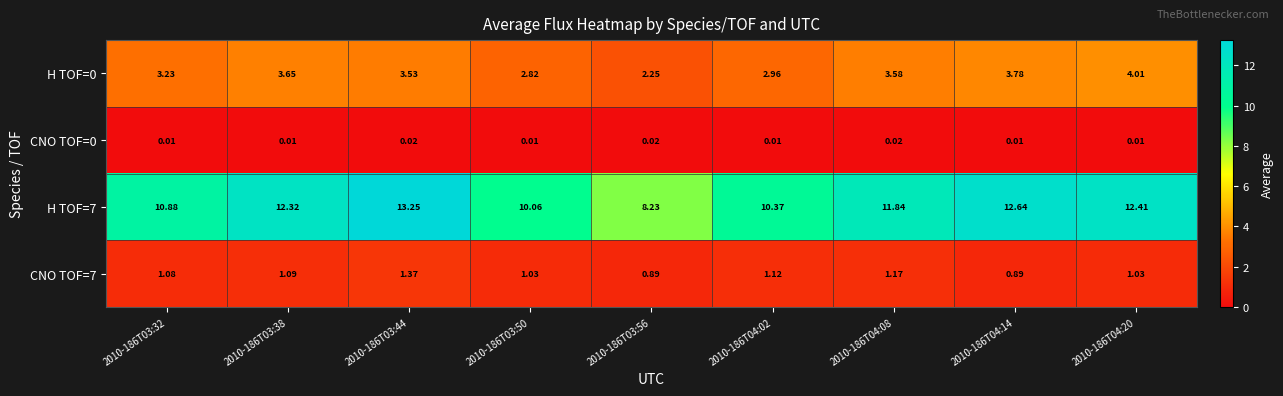

Is the value of CNO TOF=0 at 2010-186T03:32 greater than the value of H TOF=7 at 2010-186T03:32?

No